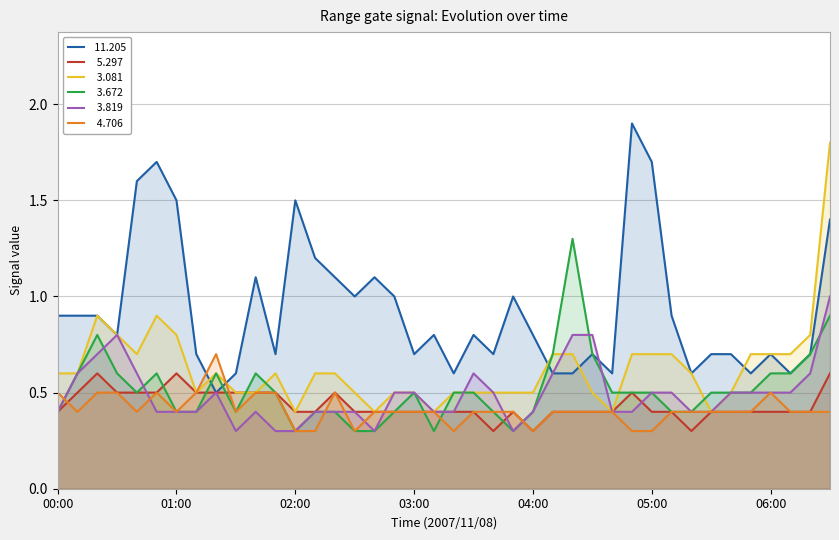

What is the total value across all series at 03:30?

3.2